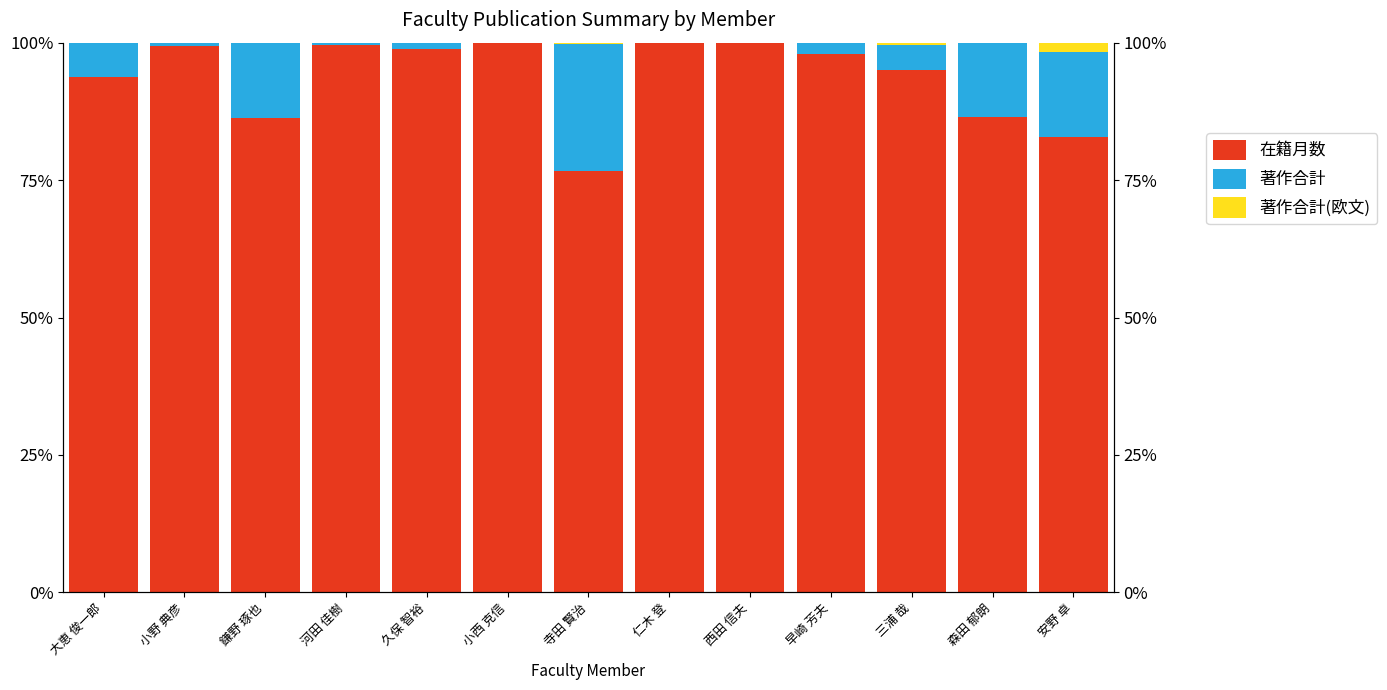

What position from the right is 森田 郁朗?

2